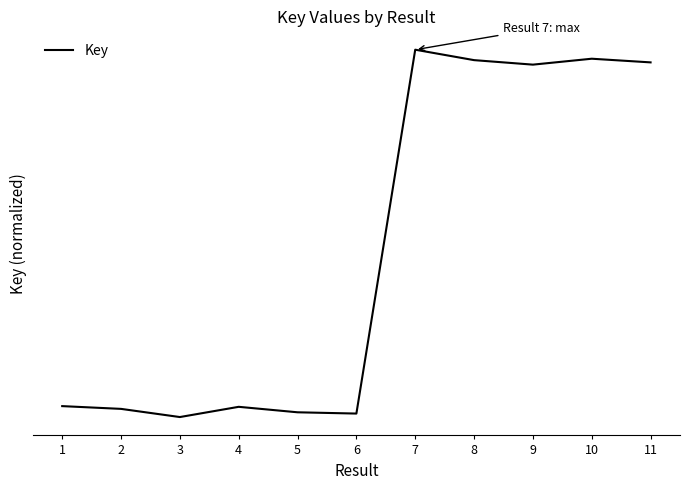

How many points are lower than both their immediate neighbors (excluding endpoints)?

3